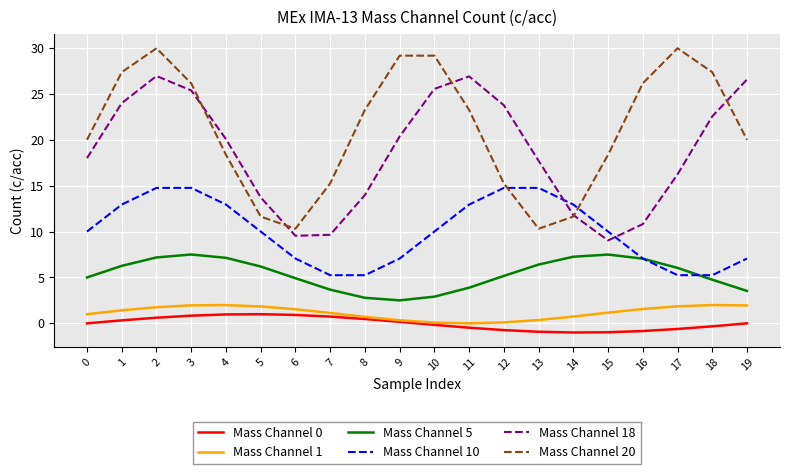

What is the approximate value of Mass Channel 1 at 5?

1.8